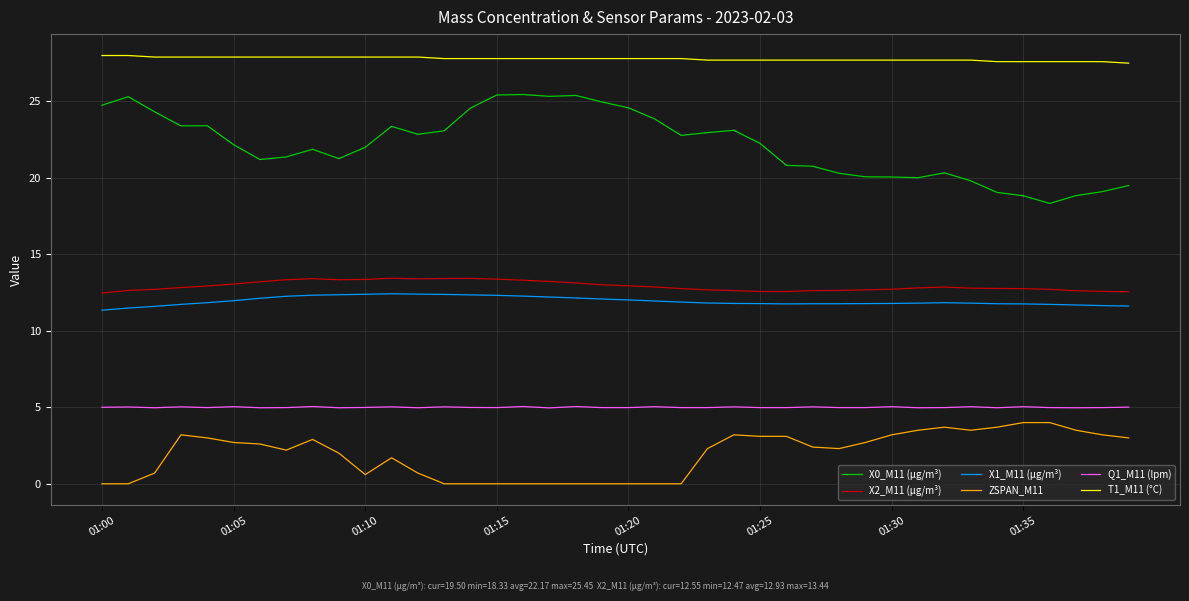

Which series has the widest spread of values?

X0_M11 (μg/m³)